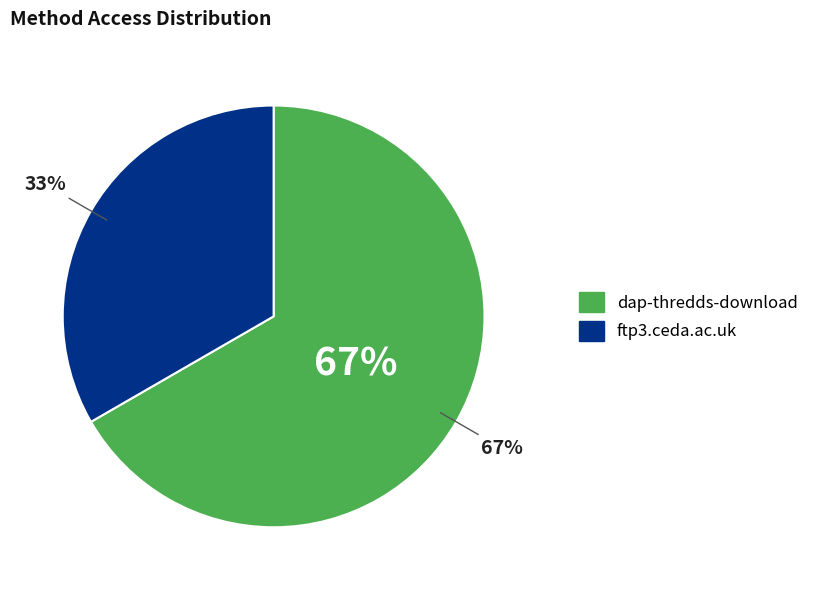

Which slice is the largest?

dap-thredds-download